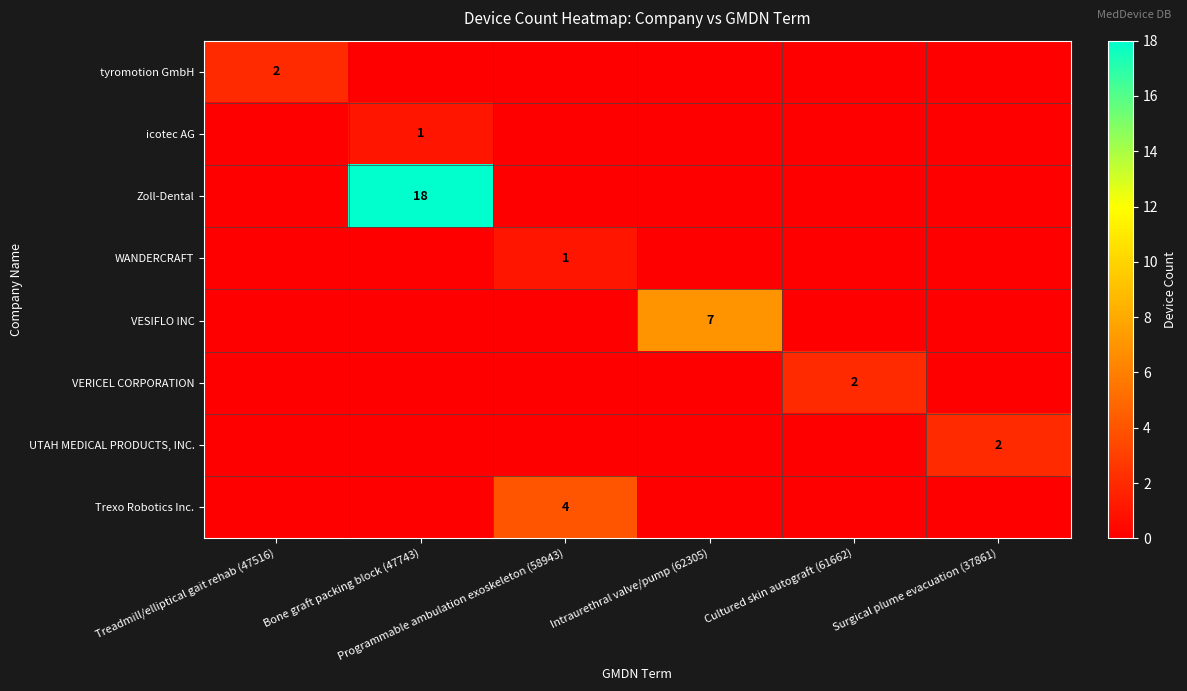

Where is WANDERCRAFT nearest to the value 0?

Treadmill/elliptical gait rehab (47516)